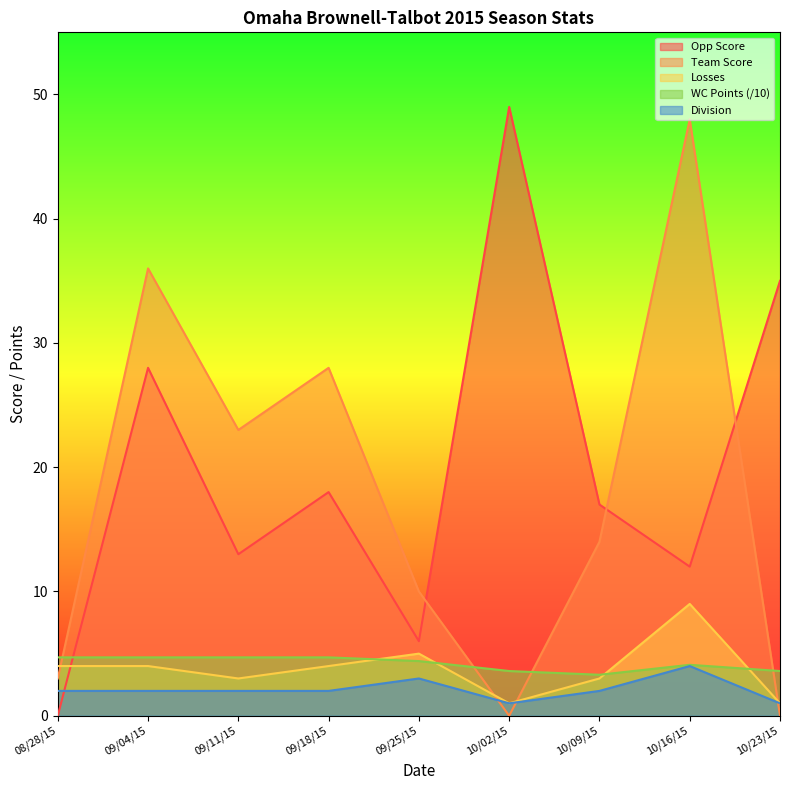

What is the sum of the Losses values at 10/02/15 and 10/09/15?

4.0